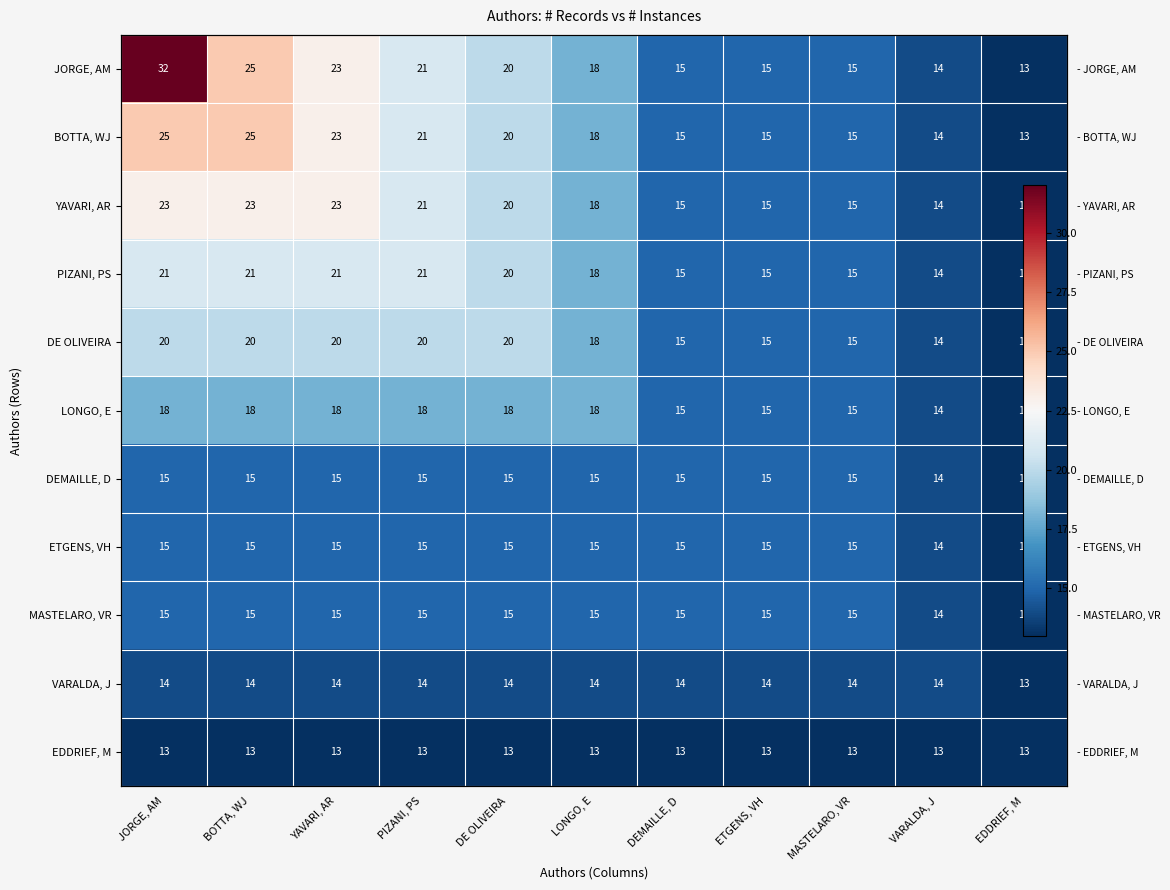

The JORGE, AM series shows 13 at EDDRIEF, M. True or false?

True